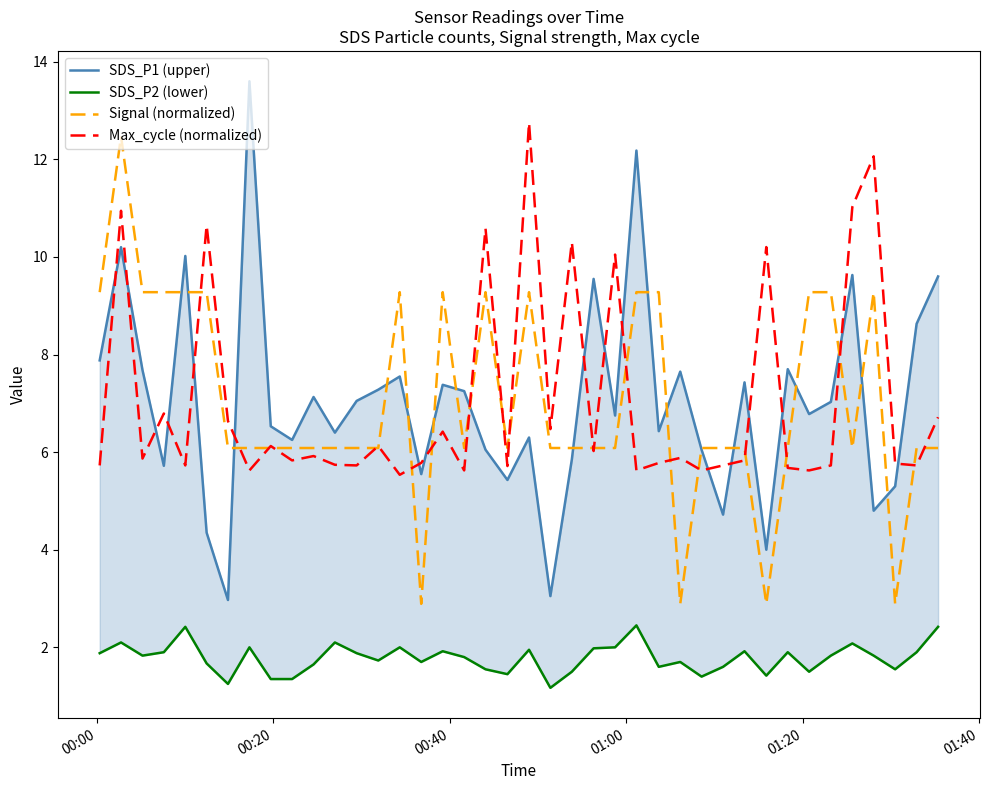

What is the minimum value for Signal (normalized)?

2.9